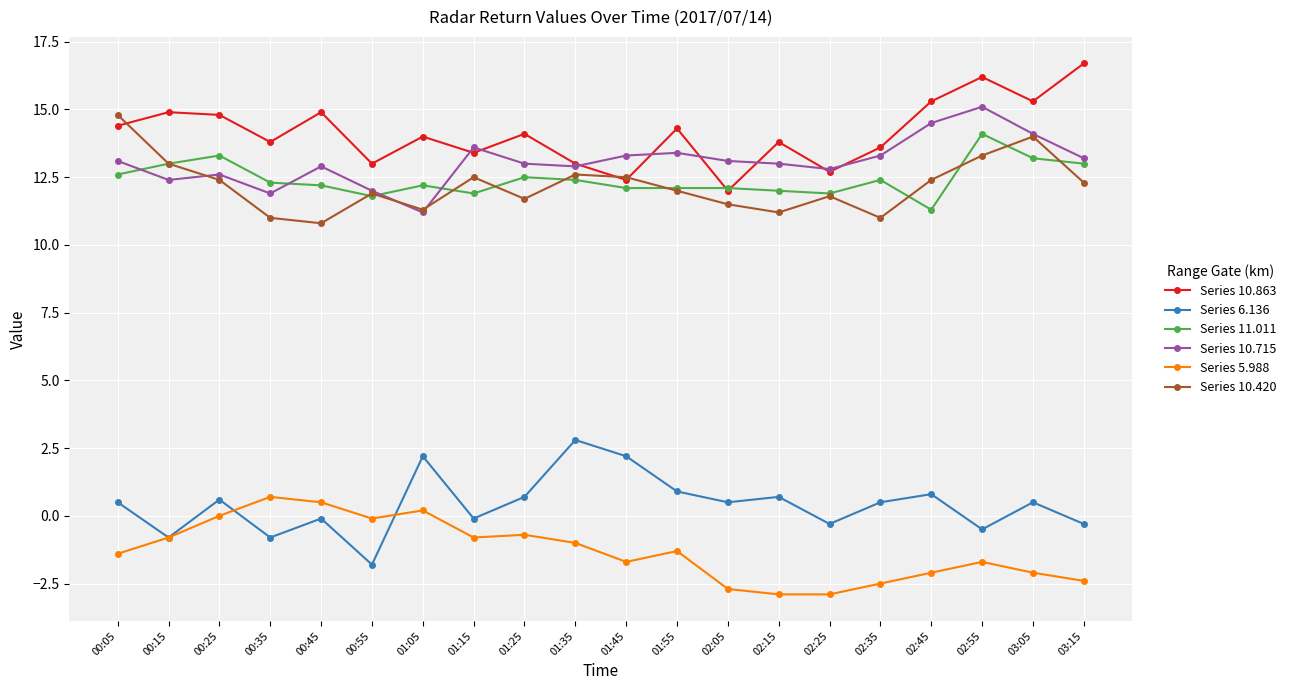

What is the sum of the Series 11.011 values at 02:05 and 00:05?

24.7